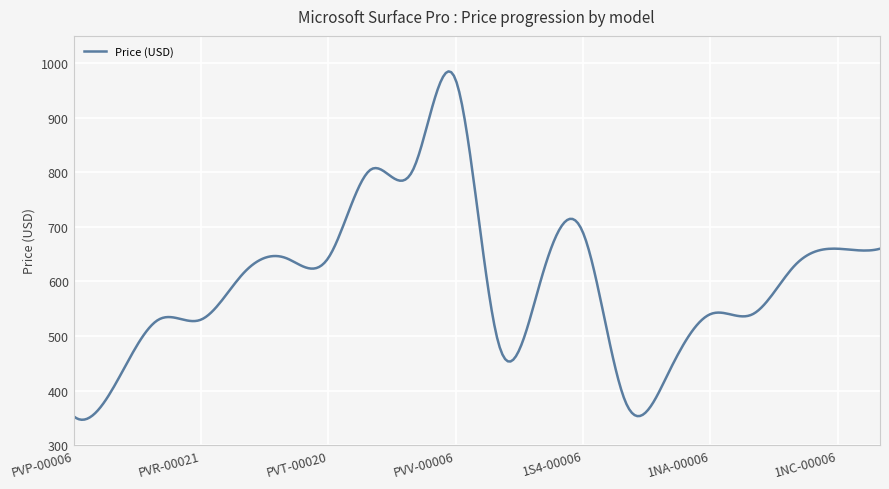

Count the number of categories in the chart.

300